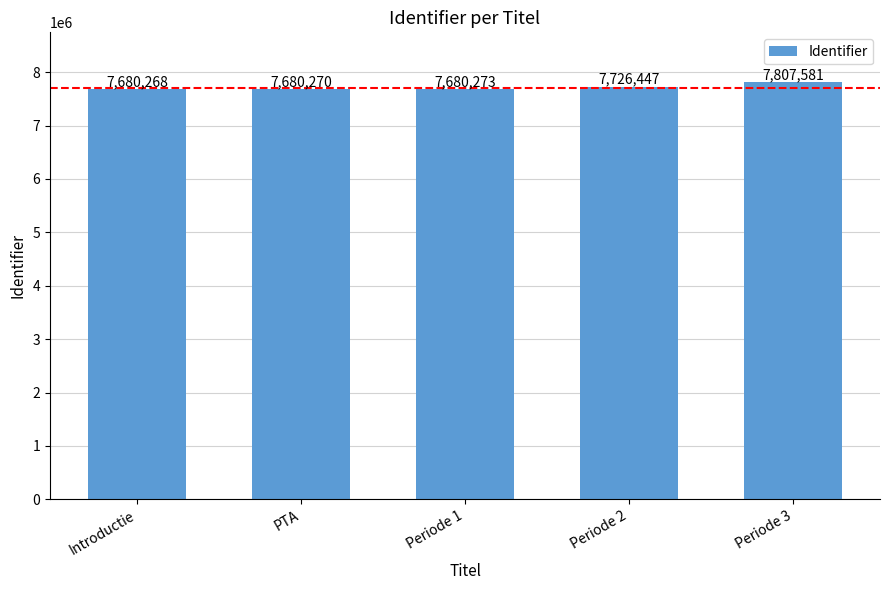

What is the label of the 5th bar from the right?

Introductie